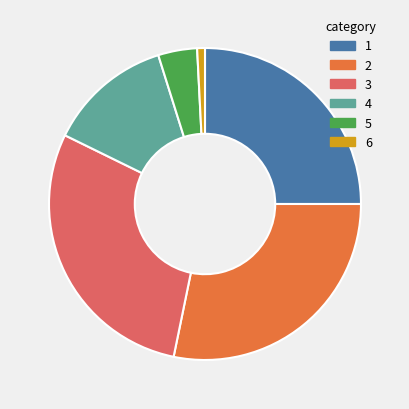

True or false: 2 accounts for 28% of the total.

True